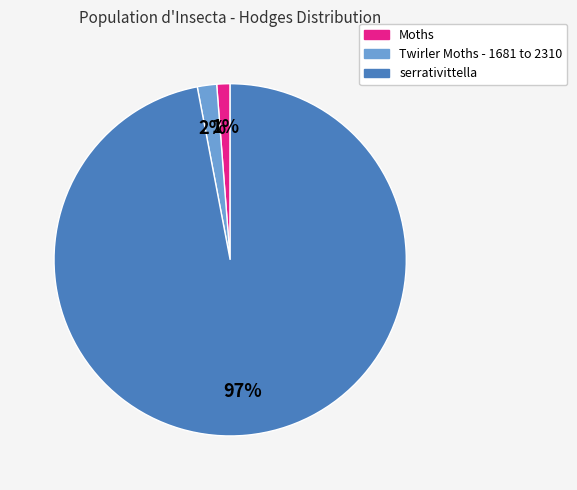

Which slice is the smallest?

Moths